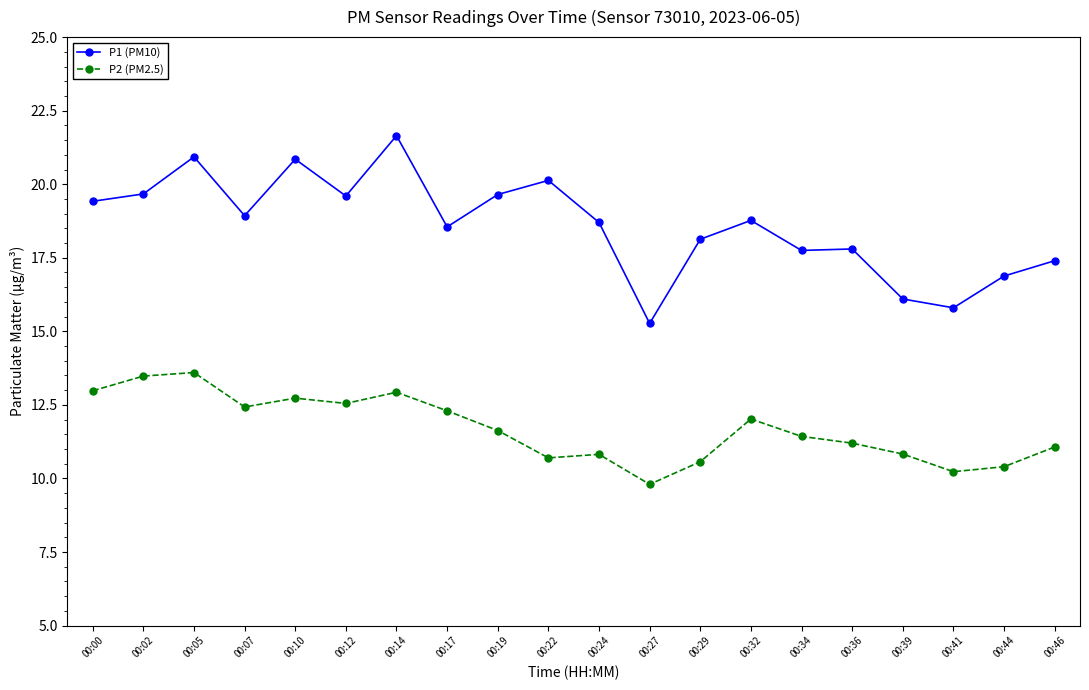

What is the minimum value shown in the chart?

9.8